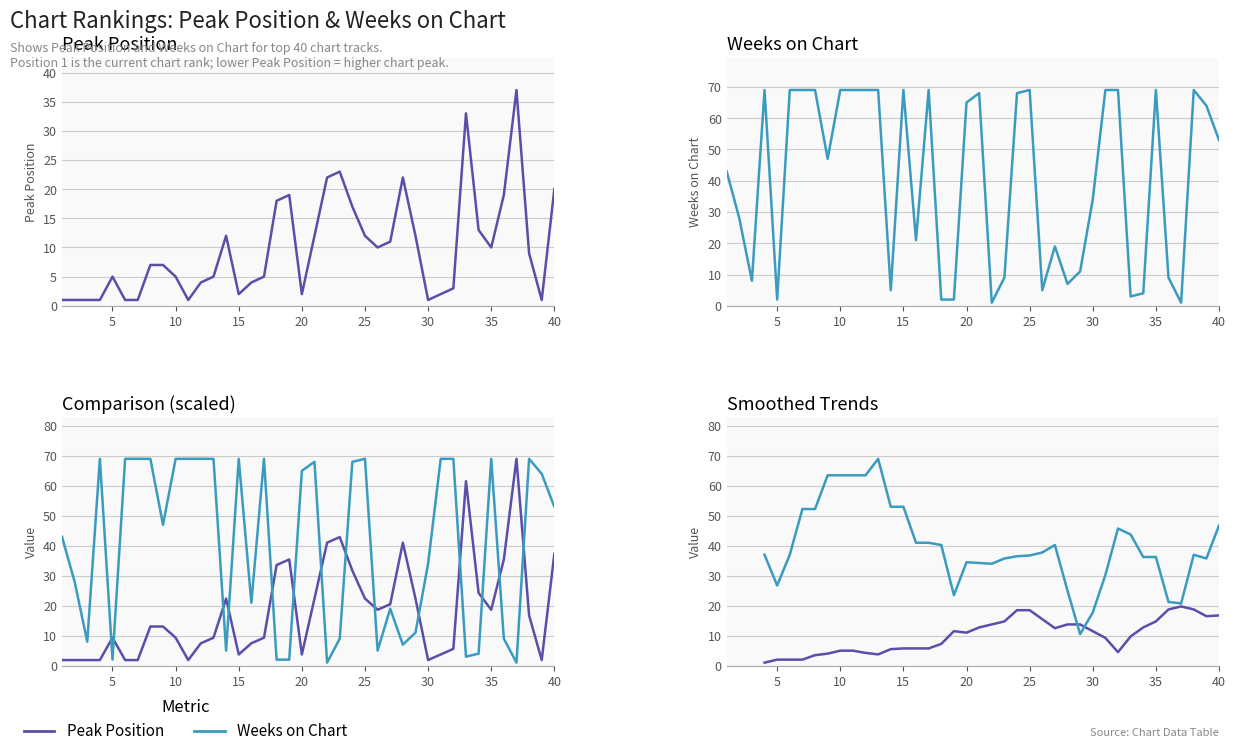

Reading left to right, transcribe all the data shown in this chart.

Peak Position: 1=1	2=1	3=1	4=1	5=5	6=1	7=1	8=7	9=7	10=5	11=1	12=4	13=5	14=12	15=2	16=4	17=5	18=18	19=19	20=2	21=12	22=22	23=23	24=17	25=12	26=10	27=11	28=22	29=12	30=1	31=2	32=3	33=33	34=13	35=10	36=19	37=37	38=9	39=1	40=20
Weeks on Chart: 1=43	2=28	3=8	4=69	5=2	6=69	7=69	8=69	9=47	10=69	11=69	12=69	13=69	14=5	15=69	16=21	17=69	18=2	19=2	20=65	21=68	22=1	23=9	24=68	25=69	26=5	27=19	28=7	29=11	30=34	31=69	32=69	33=3	34=4	35=69	36=9	37=1	38=69	39=64	40=53